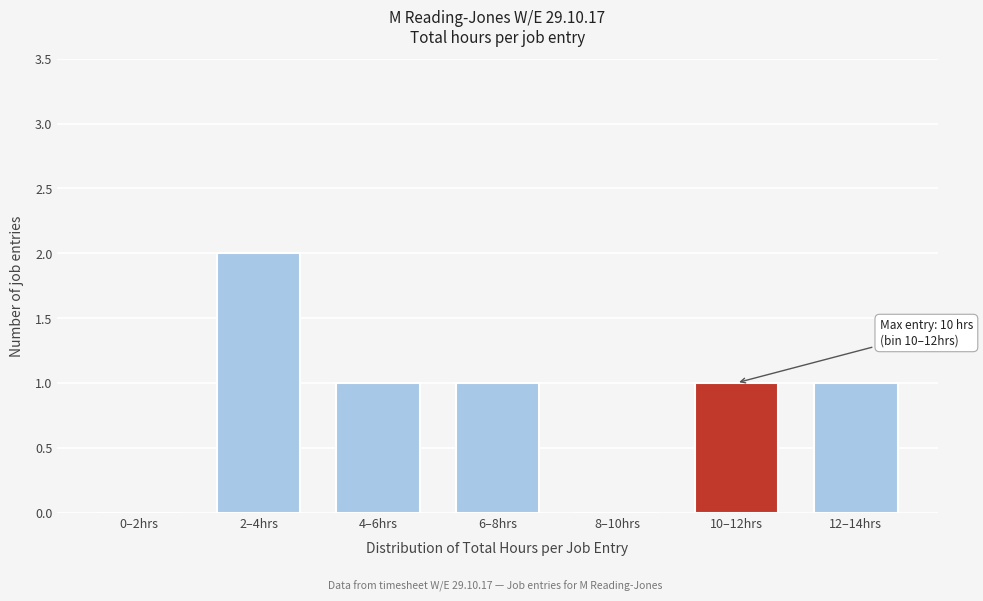

Reading right to left, extract all data points from this chart.

12–14hrs=1	10–12hrs=1	8–10hrs=0	6–8hrs=1	4–6hrs=1	2–4hrs=2	0–2hrs=0